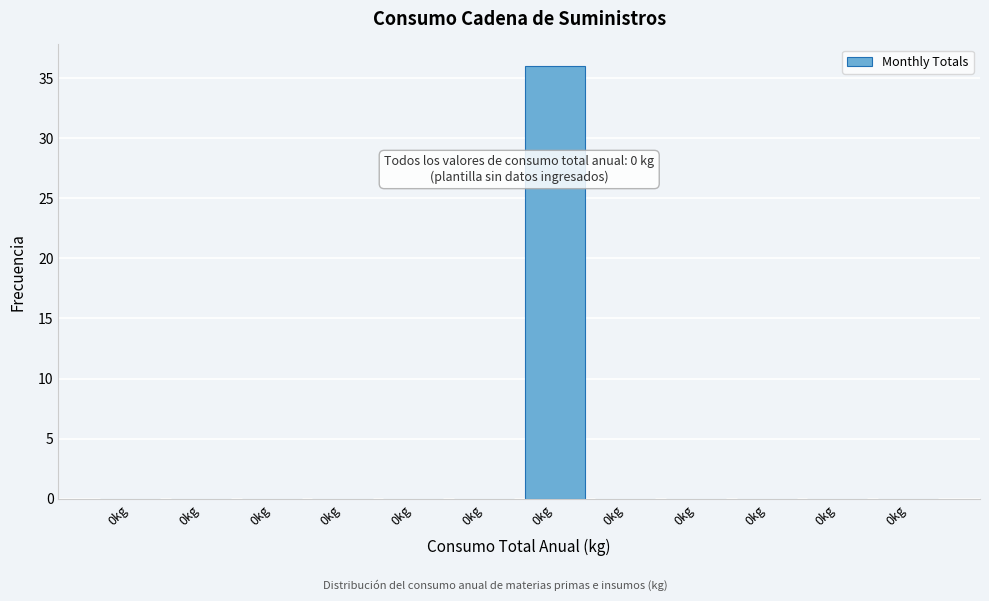

How many categories are shown in the chart?

12